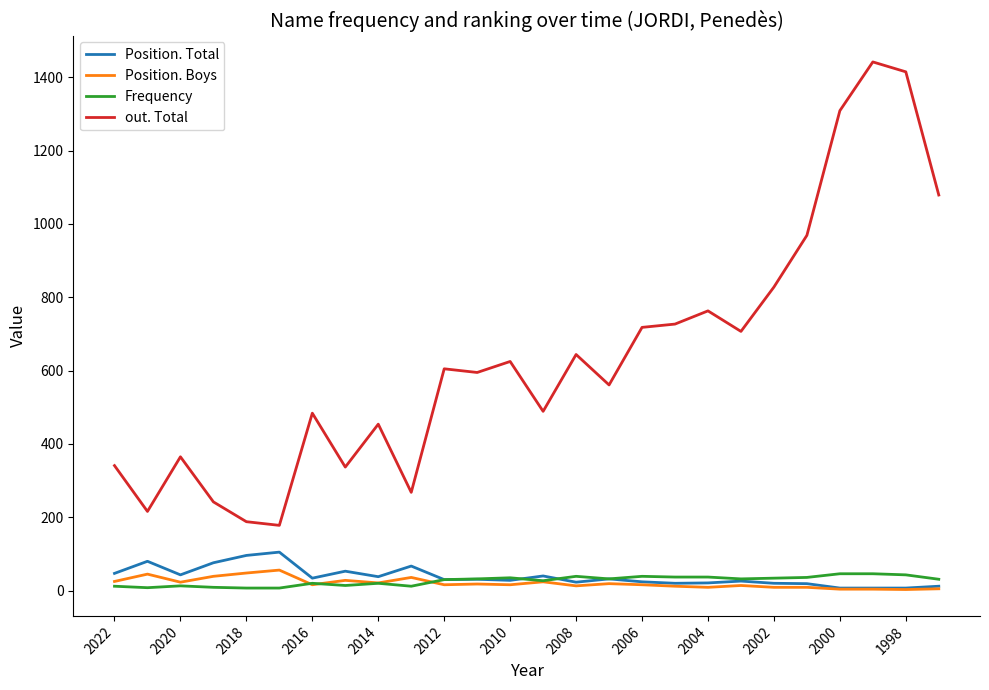

Which series has the widest spread of values?

out. Total